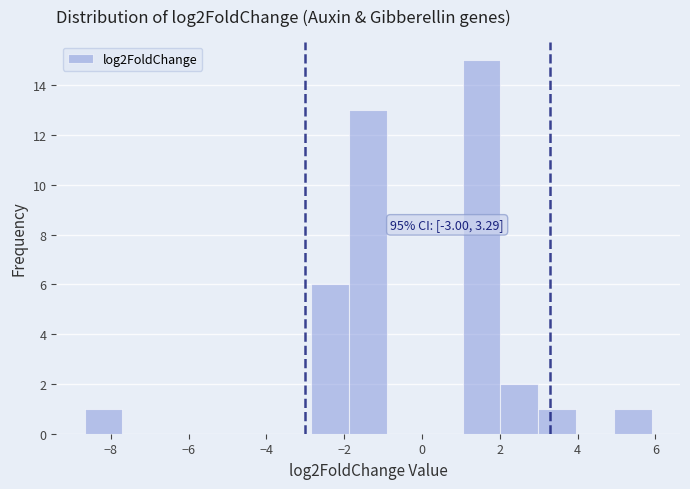

Which range on the x-axis has the tallest bar?

1.0 to 2.0